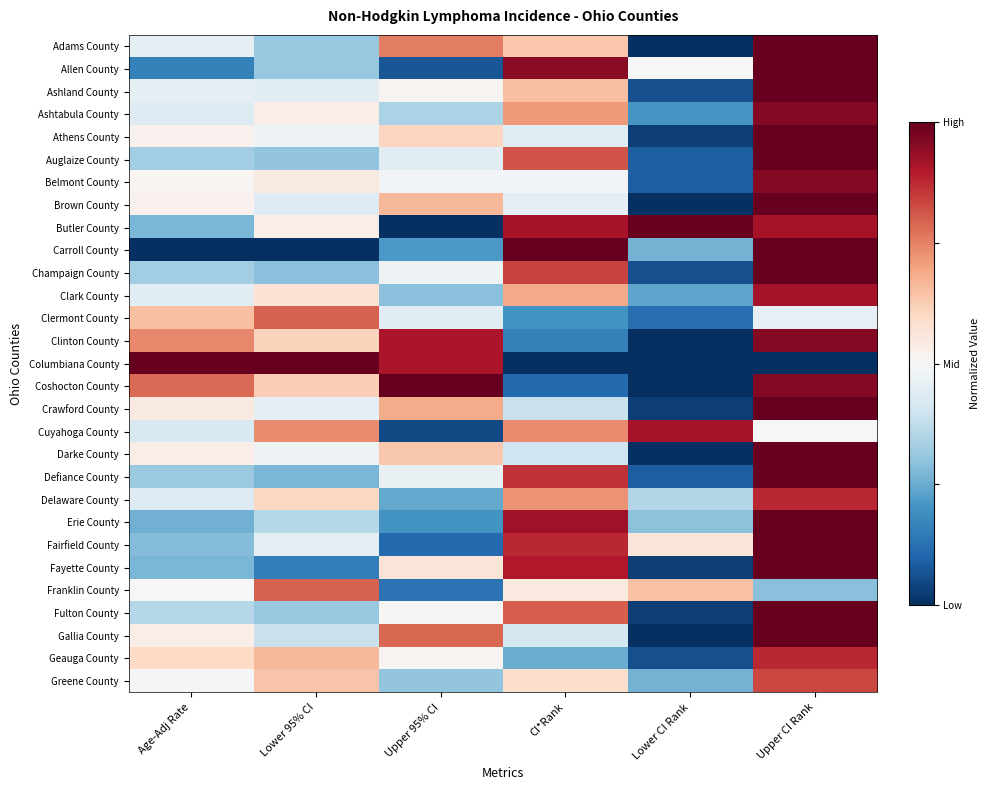

Reading right to left, transcribe all the data shown in this chart.

Adams County: Upper CI Rank=1.0	Lower CI Rank=0.0	CI*Rank=0.6	Upper 95% CI=0.8	Lower 95% CI=0.3	Age-Adj Rate=0.5
Allen County: Upper CI Rank=1.0	Lower CI Rank=0.5	CI*Rank=0.9	Upper 95% CI=0.1	Lower 95% CI=0.3	Age-Adj Rate=0.2
Ashland County: Upper CI Rank=1.0	Lower CI Rank=0.1	CI*Rank=0.7	Upper 95% CI=0.5	Lower 95% CI=0.4	Age-Adj Rate=0.5
Ashtabula County: Upper CI Rank=1.0	Lower CI Rank=0.2	CI*Rank=0.7	Upper 95% CI=0.3	Lower 95% CI=0.5	Age-Adj Rate=0.4
Athens County: Upper CI Rank=1.0	Lower CI Rank=0.0	CI*Rank=0.4	Upper 95% CI=0.6	Lower 95% CI=0.5	Age-Adj Rate=0.5
Auglaize County: Upper CI Rank=1.0	Lower CI Rank=0.1	CI*Rank=0.8	Upper 95% CI=0.4	Lower 95% CI=0.3	Age-Adj Rate=0.3
Belmont County: Upper CI Rank=1.0	Lower CI Rank=0.1	CI*Rank=0.5	Upper 95% CI=0.5	Lower 95% CI=0.5	Age-Adj Rate=0.5
Brown County: Upper CI Rank=1.0	Lower CI Rank=0.0	CI*Rank=0.5	Upper 95% CI=0.7	Lower 95% CI=0.4	Age-Adj Rate=0.5
Butler County: Upper CI Rank=0.9	Lower CI Rank=1.0	CI*Rank=0.9	Upper 95% CI=0.0	Lower 95% CI=0.5	Age-Adj Rate=0.3
Carroll County: Upper CI Rank=1.0	Lower CI Rank=0.3	CI*Rank=1.0	Upper 95% CI=0.2	Lower 95% CI=0.0	Age-Adj Rate=0.0
Champaign County: Upper CI Rank=1.0	Lower CI Rank=0.1	CI*Rank=0.8	Upper 95% CI=0.5	Lower 95% CI=0.3	Age-Adj Rate=0.3
Clark County: Upper CI Rank=0.9	Lower CI Rank=0.2	CI*Rank=0.7	Upper 95% CI=0.3	Lower 95% CI=0.6	Age-Adj Rate=0.4
Clermont County: Upper CI Rank=0.5	Lower CI Rank=0.1	CI*Rank=0.2	Upper 95% CI=0.4	Lower 95% CI=0.8	Age-Adj Rate=0.7
Clinton County: Upper CI Rank=1.0	Lower CI Rank=0.0	CI*Rank=0.2	Upper 95% CI=0.9	Lower 95% CI=0.6	Age-Adj Rate=0.7
Columbiana County: Upper CI Rank=0.0	Lower CI Rank=0.0	CI*Rank=0.0	Upper 95% CI=0.9	Lower 95% CI=1.0	Age-Adj Rate=1.0
Coshocton County: Upper CI Rank=1.0	Lower CI Rank=0.0	CI*Rank=0.1	Upper 95% CI=1.0	Lower 95% CI=0.6	Age-Adj Rate=0.8
Crawford County: Upper CI Rank=1.0	Lower CI Rank=0.0	CI*Rank=0.4	Upper 95% CI=0.7	Lower 95% CI=0.5	Age-Adj Rate=0.5
Cuyahoga County: Upper CI Rank=0.5	Lower CI Rank=0.9	CI*Rank=0.7	Upper 95% CI=0.1	Lower 95% CI=0.7	Age-Adj Rate=0.4
Darke County: Upper CI Rank=1.0	Lower CI Rank=0.0	CI*Rank=0.4	Upper 95% CI=0.6	Lower 95% CI=0.5	Age-Adj Rate=0.5
Defiance County: Upper CI Rank=1.0	Lower CI Rank=0.1	CI*Rank=0.9	Upper 95% CI=0.5	Lower 95% CI=0.3	Age-Adj Rate=0.3
Delaware County: Upper CI Rank=0.9	Lower CI Rank=0.4	CI*Rank=0.7	Upper 95% CI=0.2	Lower 95% CI=0.6	Age-Adj Rate=0.4
Erie County: Upper CI Rank=1.0	Lower CI Rank=0.3	CI*Rank=0.9	Upper 95% CI=0.2	Lower 95% CI=0.4	Age-Adj Rate=0.3
Fairfield County: Upper CI Rank=1.0	Lower CI Rank=0.6	CI*Rank=0.9	Upper 95% CI=0.1	Lower 95% CI=0.5	Age-Adj Rate=0.3
Fayette County: Upper CI Rank=1.0	Lower CI Rank=0.0	CI*Rank=0.9	Upper 95% CI=0.6	Lower 95% CI=0.2	Age-Adj Rate=0.3
Franklin County: Upper CI Rank=0.3	Lower CI Rank=0.6	CI*Rank=0.6	Upper 95% CI=0.1	Lower 95% CI=0.8	Age-Adj Rate=0.5
Fulton County: Upper CI Rank=1.0	Lower CI Rank=0.0	CI*Rank=0.8	Upper 95% CI=0.5	Lower 95% CI=0.3	Age-Adj Rate=0.4
Gallia County: Upper CI Rank=1.0	Lower CI Rank=0.0	CI*Rank=0.4	Upper 95% CI=0.8	Lower 95% CI=0.4	Age-Adj Rate=0.5
Geauga County: Upper CI Rank=0.9	Lower CI Rank=0.1	CI*Rank=0.2	Upper 95% CI=0.5	Lower 95% CI=0.7	Age-Adj Rate=0.6
Greene County: Upper CI Rank=0.8	Lower CI Rank=0.3	CI*Rank=0.6	Upper 95% CI=0.3	Lower 95% CI=0.6	Age-Adj Rate=0.5